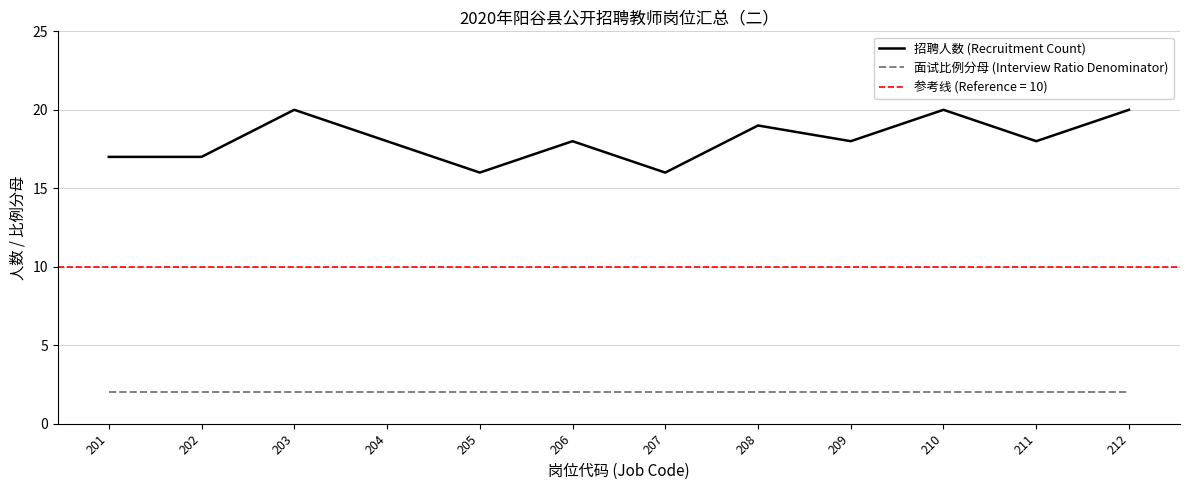

What is the sum of all 招聘人数 (Recruitment Count) values?

217